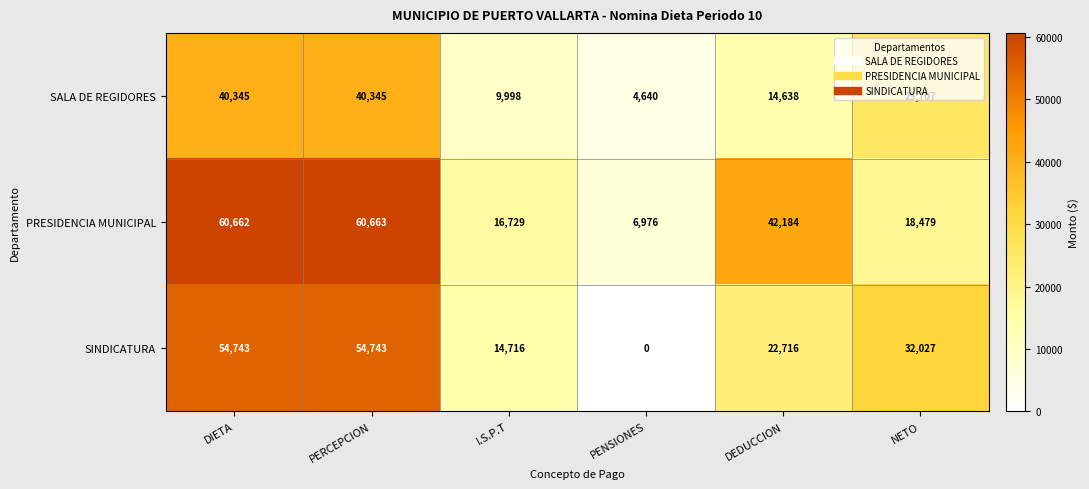

What is the average value of the SINDICATURA series?

29824